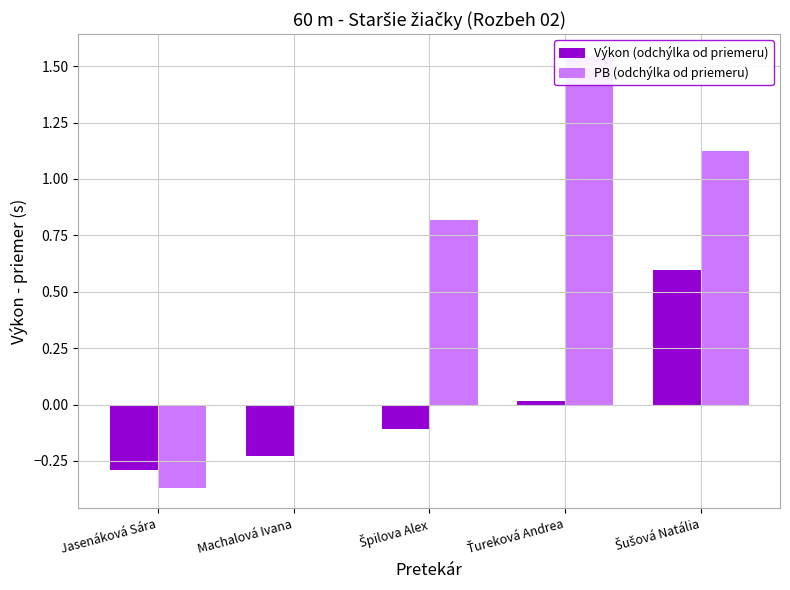

Reading left to right, what are all the values shown in this chart?

Výkon (odchýlka od priemeru): -0.3	-0.2	-0.1	0.0	0.6
PB (odchýlka od priemeru): -0.4	0.0	0.8	1.5	1.1